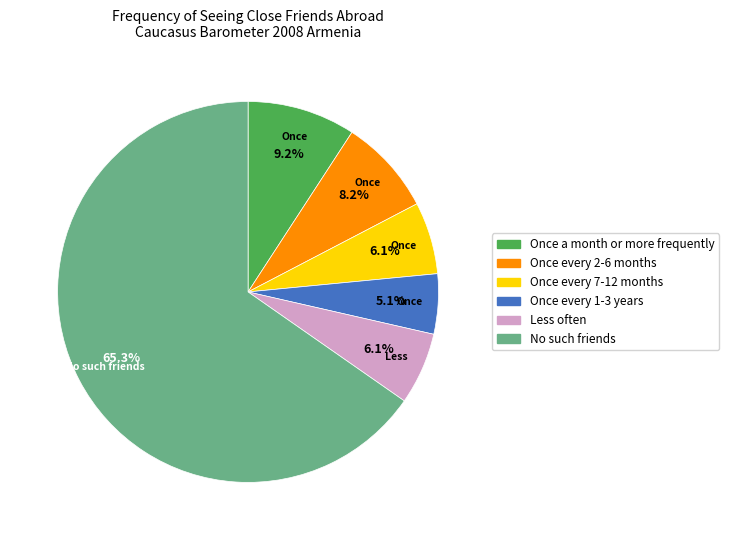

Do Once a month or more frequently and Once every 2-6 months together represent more than half of the pie?

No